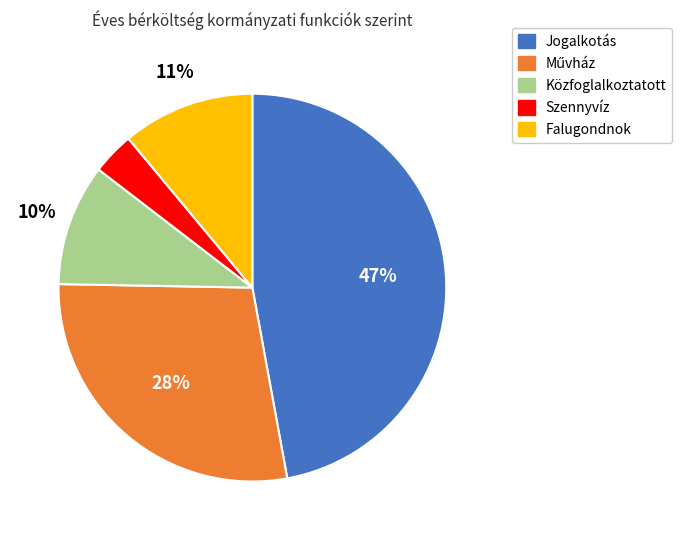

Do Szennyvíz and Falugondnok together represent more than half of the pie?

No